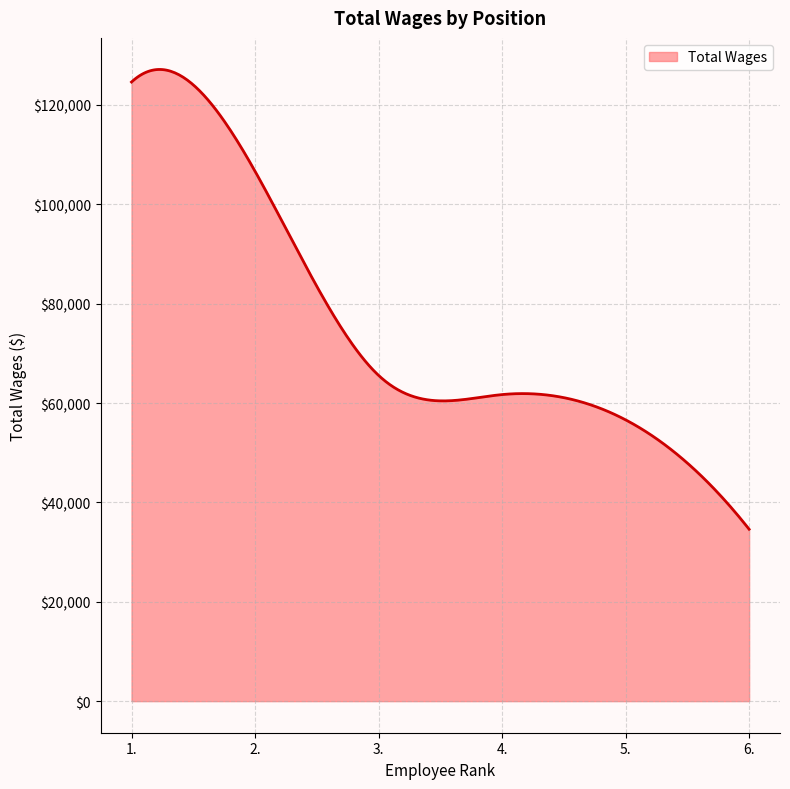

True or false: the data has more than 1 interior local peaks.

True